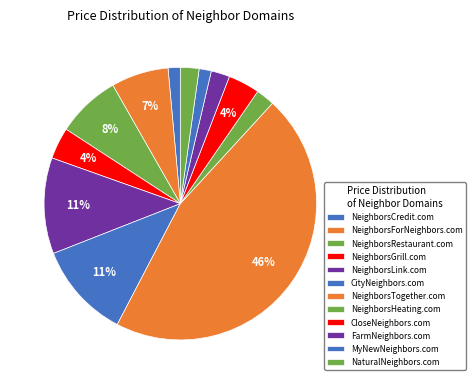

How many segments does this pie chart have?

12